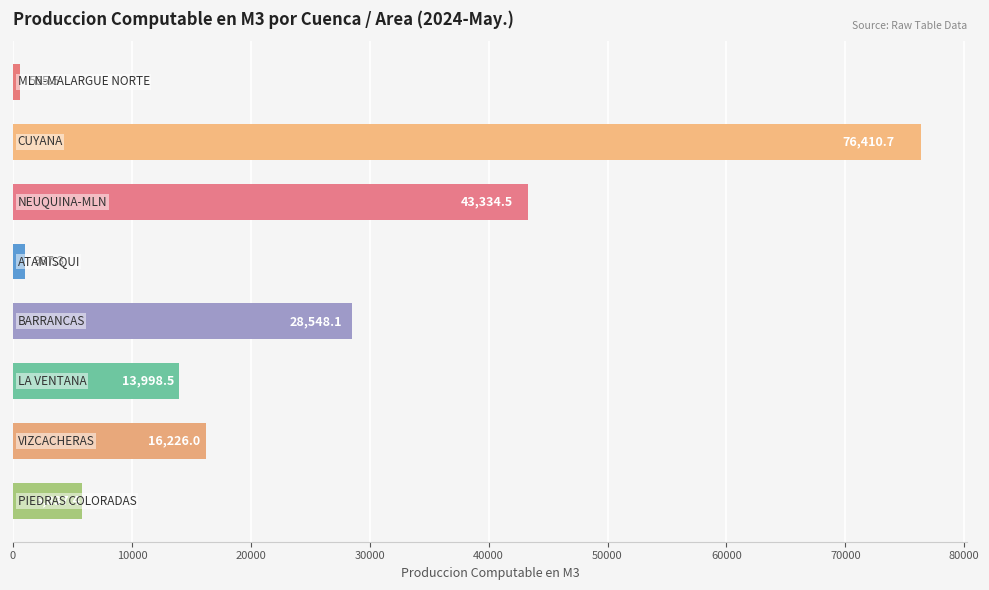

Are the bars grouped side by side (vs. stacked)?

No